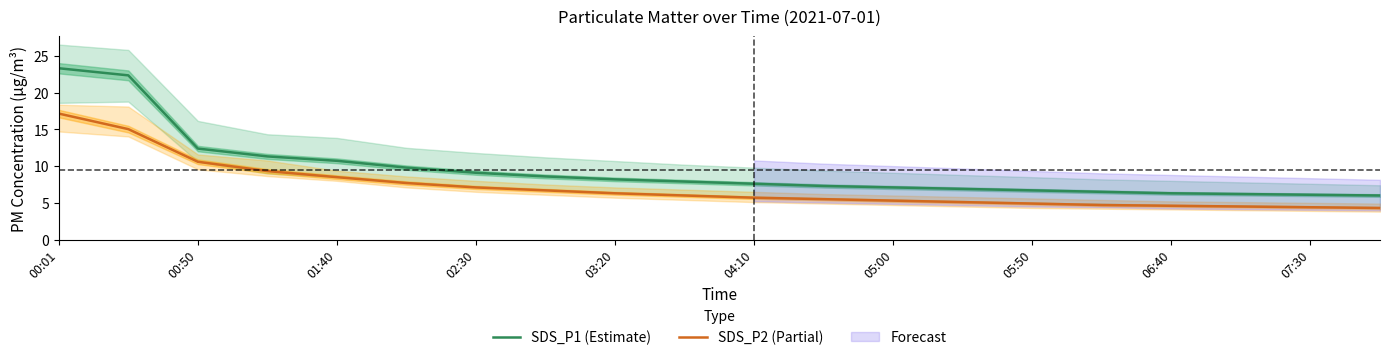

At which label does SDS_P2 (Partial) first exceed 6?

00:01